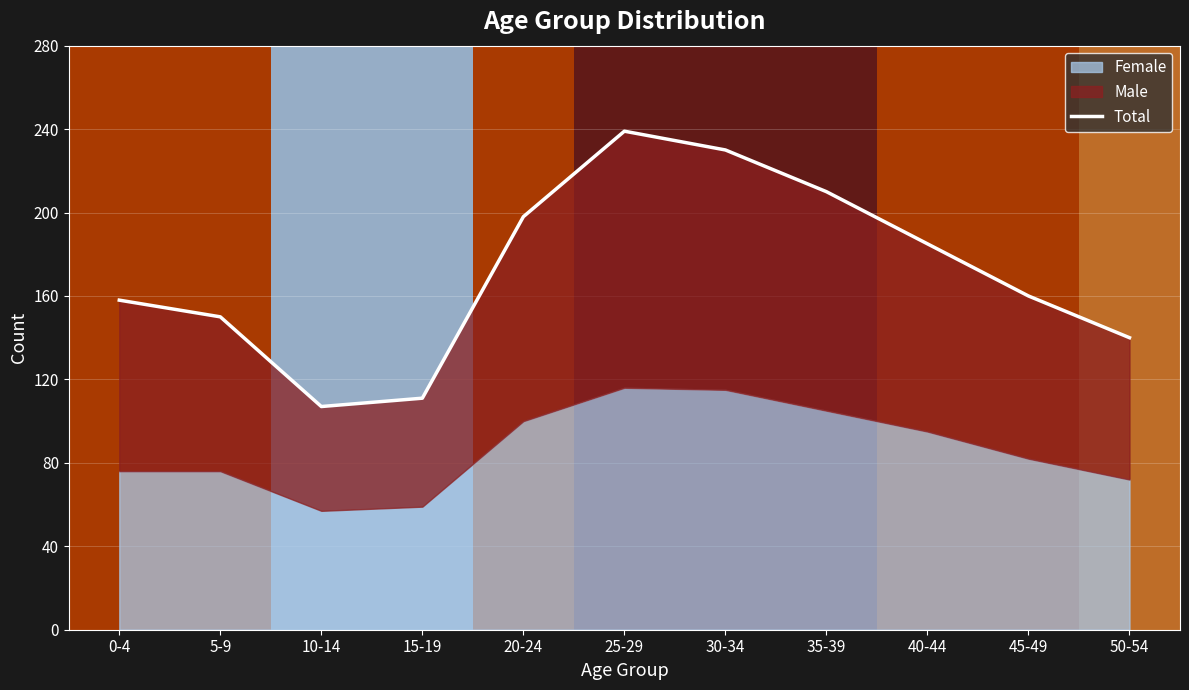

The chart shows a value of 50 at 0-4. True or false?

False